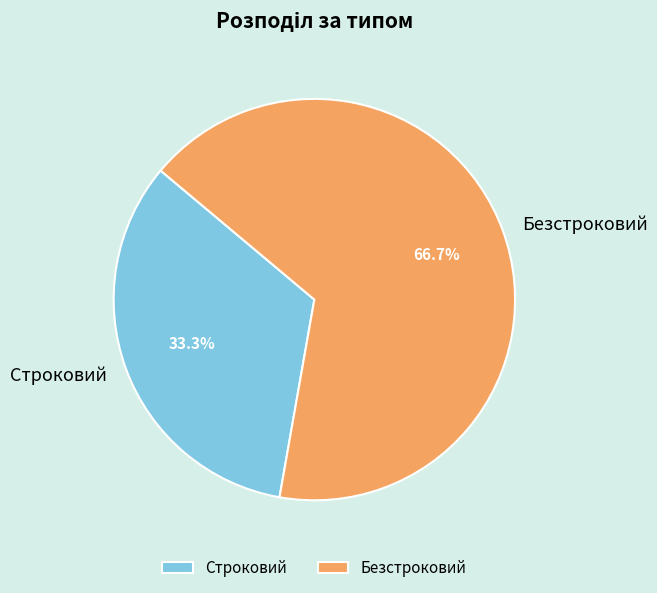

To the nearest percent, what is the average slice percentage?

50%